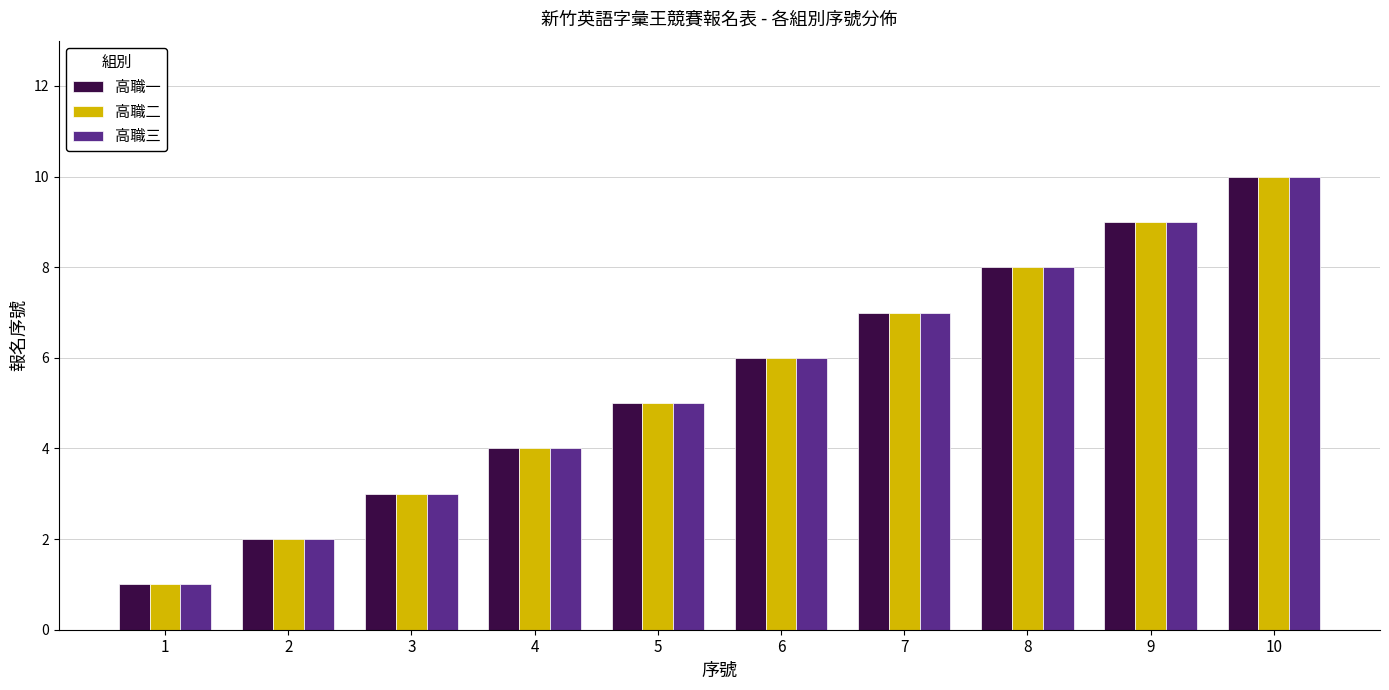

True or false: 高職一 has a value of 6 at 4.

False